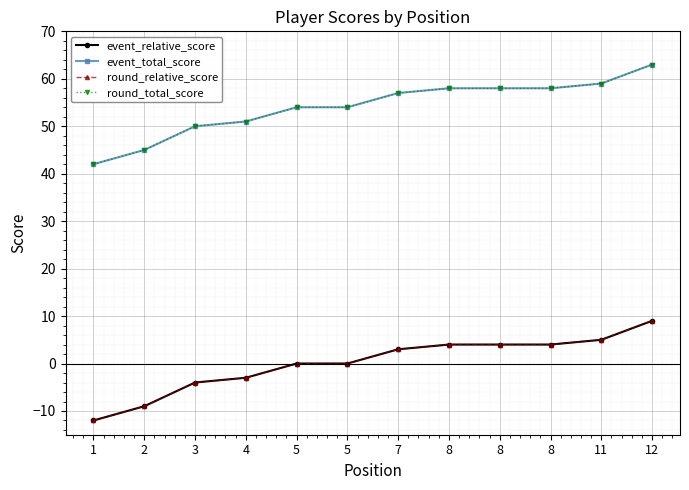

True or false: round_total_score and round_relative_score intersect in this chart.

False